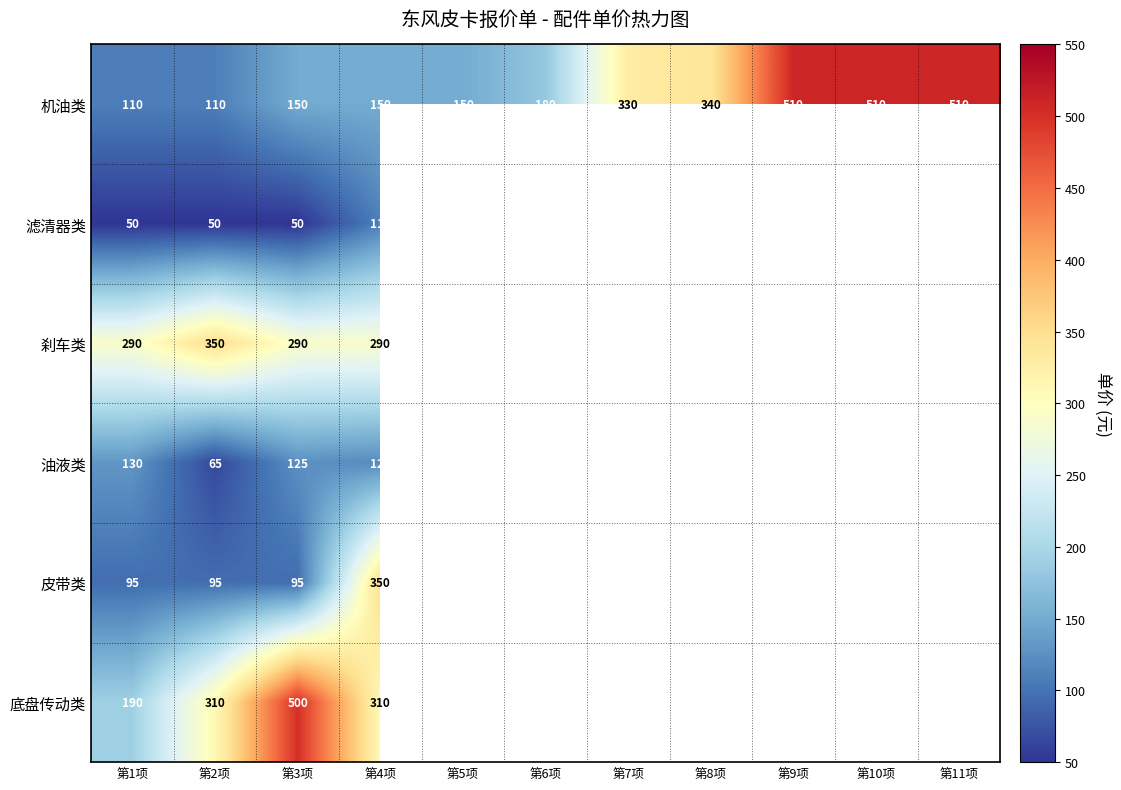

The 机油类 series shows 110 at 第2项. True or false?

True